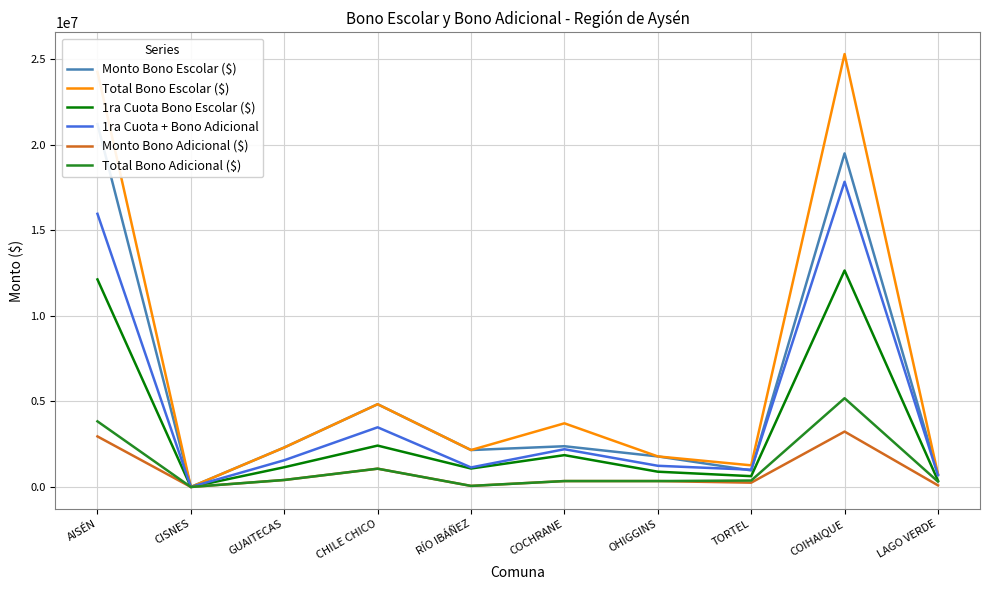

True or false: Monto Bono Adicional ($) and 1ra Cuota + Bono Adicional cross at least once.

False